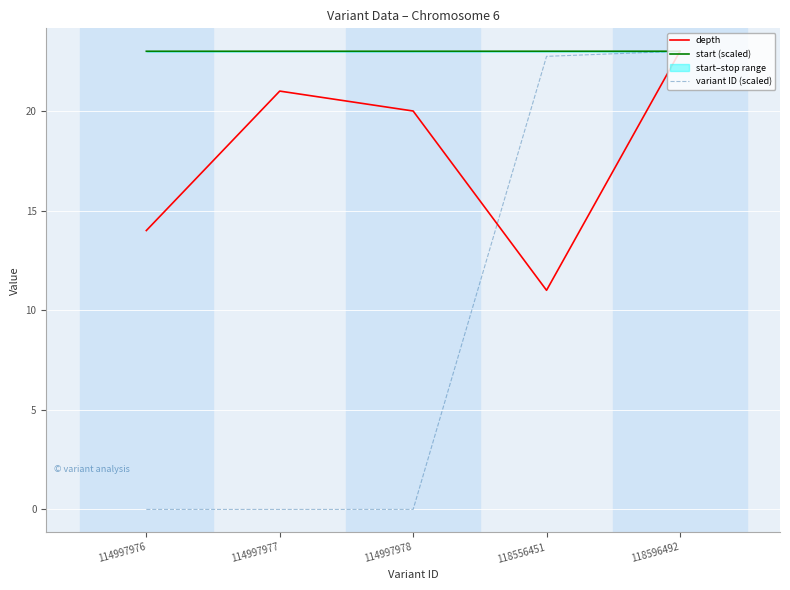

Reading left to right, extract all data points from this chart.

depth: 14.0	21.0	20.0	11.0	23.0
start (scaled): 23.0	23.0	23.0	23.0	23.0
variant ID (scaled): 0.0	0.0	0.0	22.7	23.0